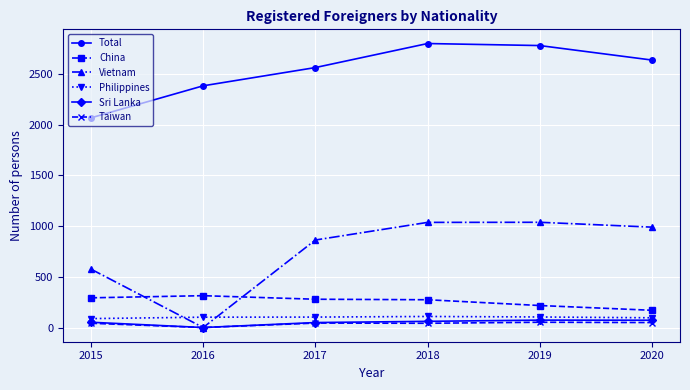

Which series has the largest total across all categories?

Total